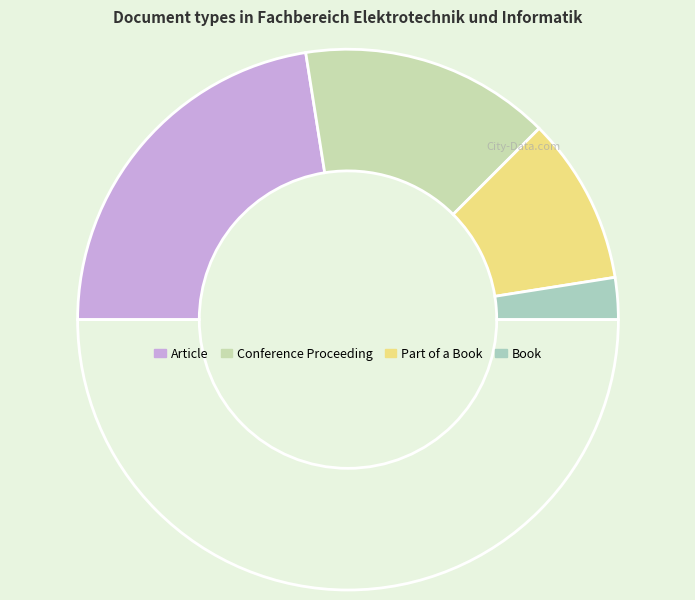

Count the number of slices in the pie.

5